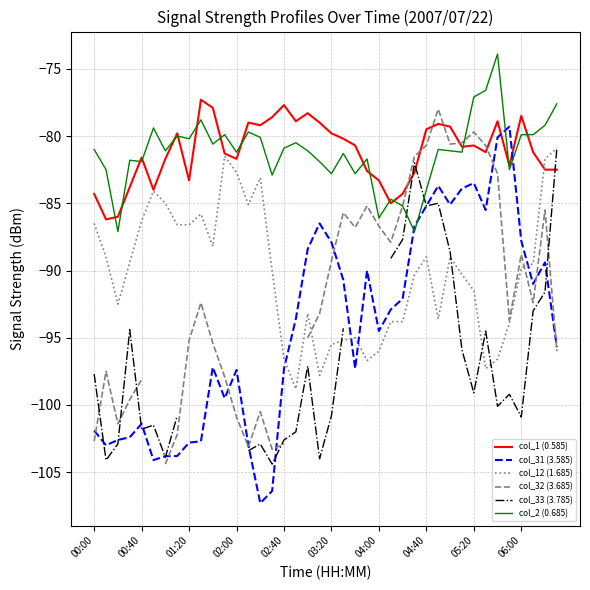

How many values in the col_33 (3.785) series are below -100?

16